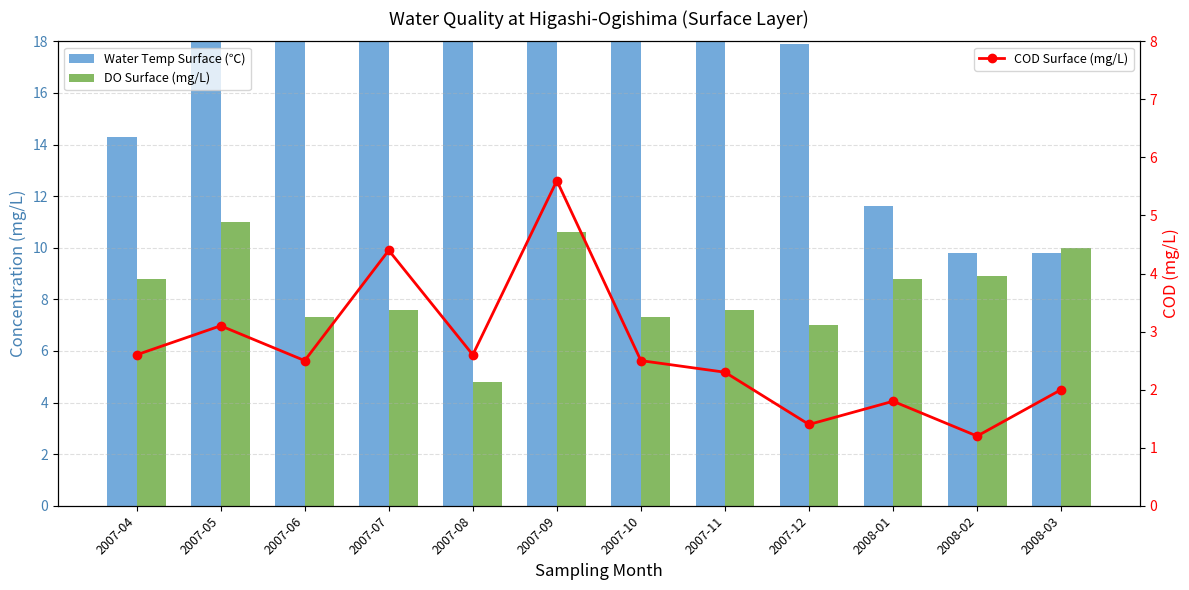

How many data points in Water Temp Surface (℃) are less than 19?

6